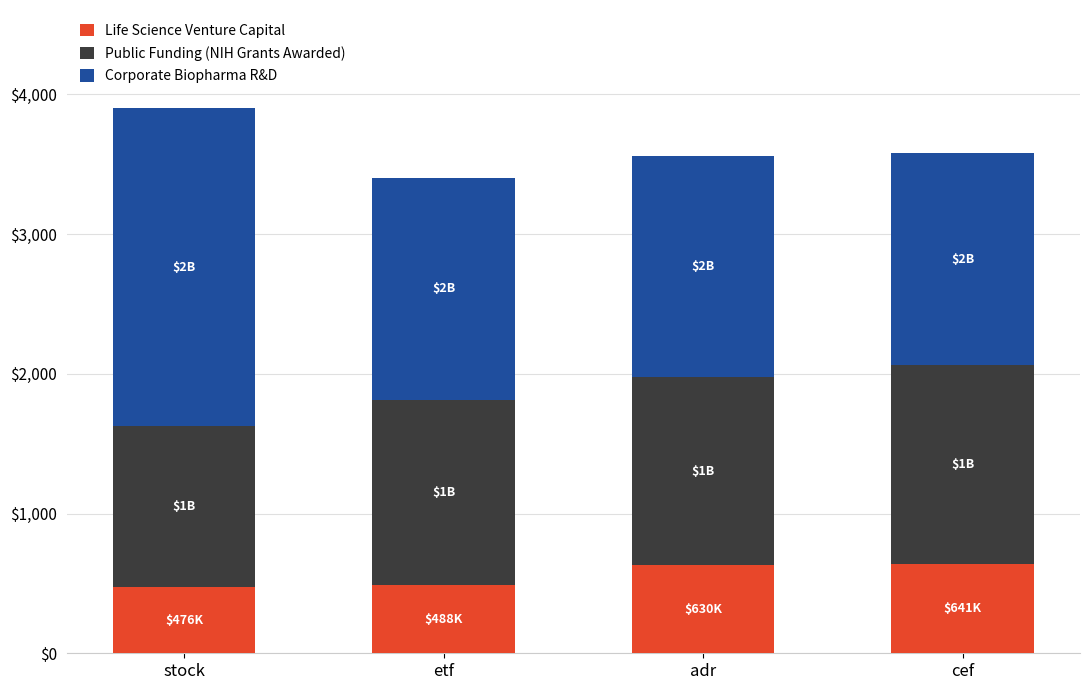

What is the total value across all series at adr?

3557.2